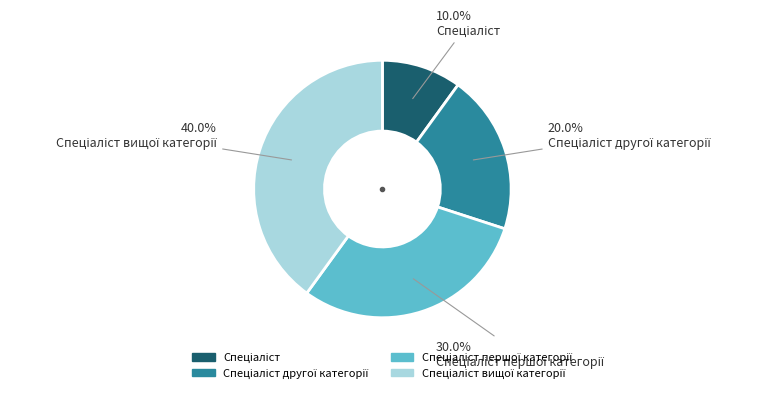

Is there a majority slice in this chart?

No